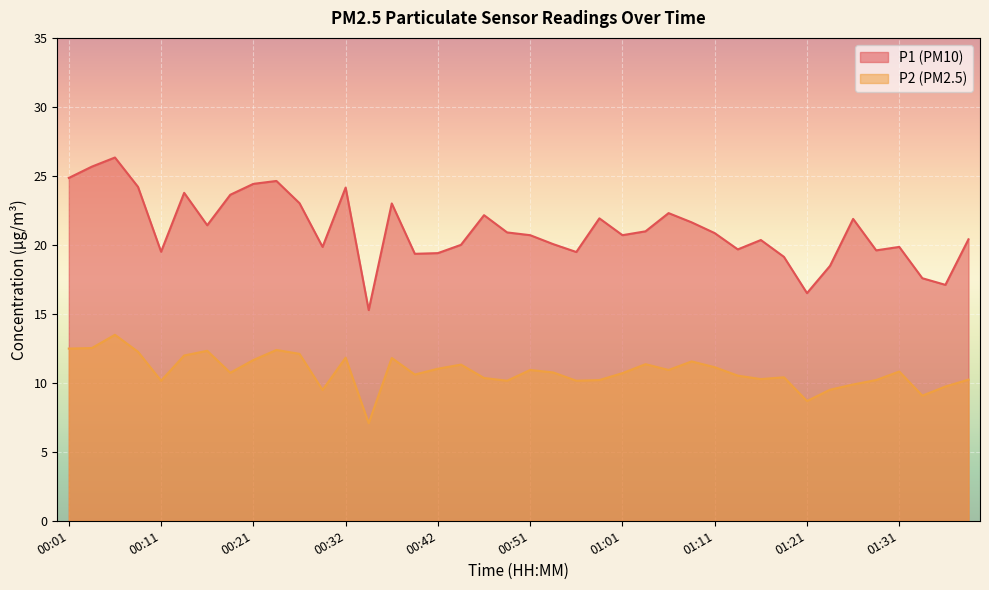

Count the number of categories in the chart.

40